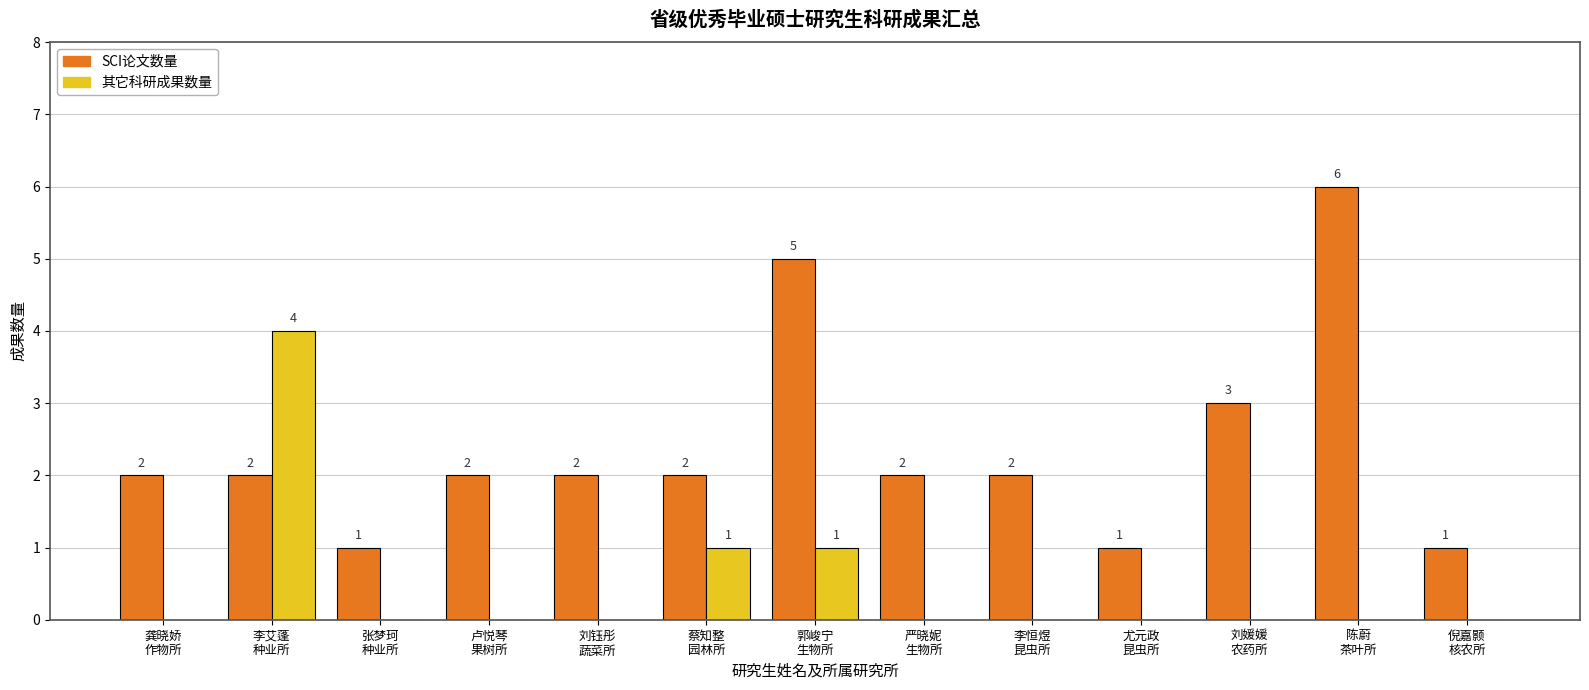

What is the maximum value for SCI论文数量?

6